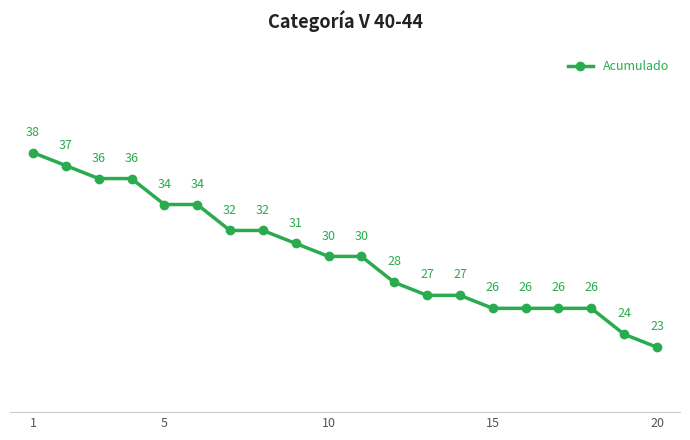

What is the difference between the maximum and minimum values?

15